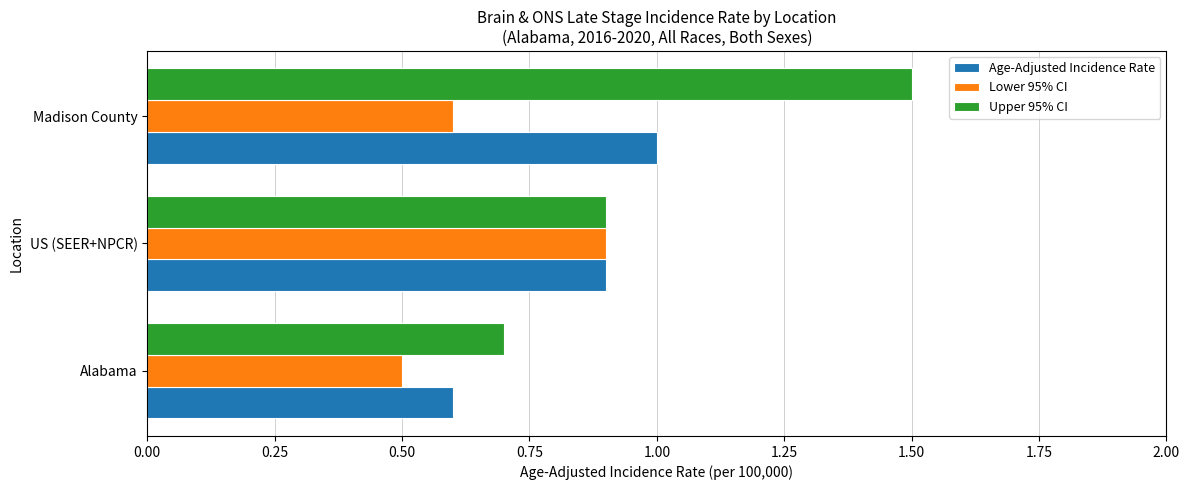

What is the difference between the maximum and second lowest values in the Lower 95% CI series?

0.3